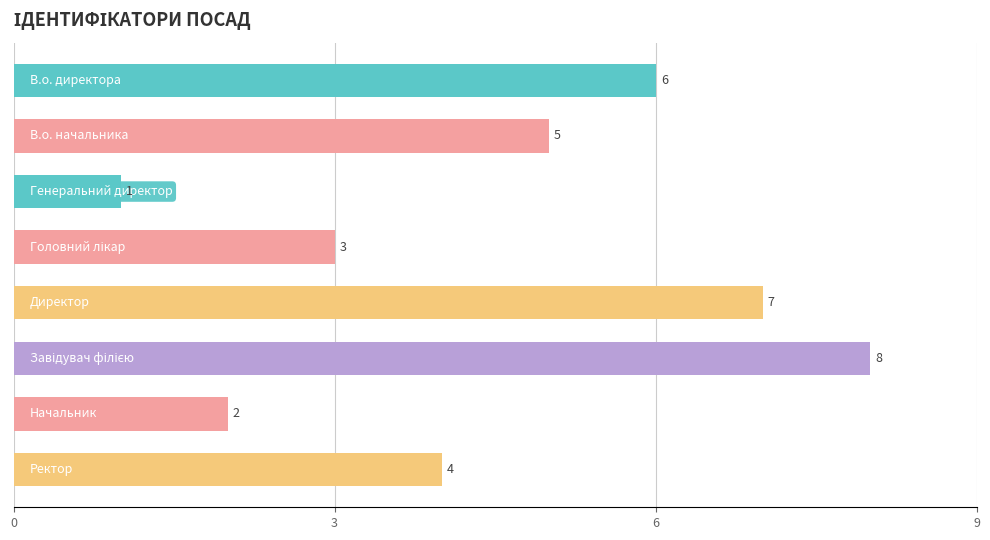

How many values are between 3 and 7?

5